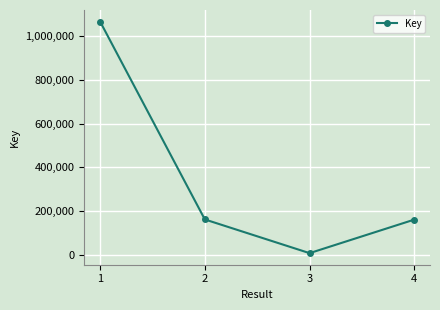

The chart shows a value of 7676 at 3. True or false?

True